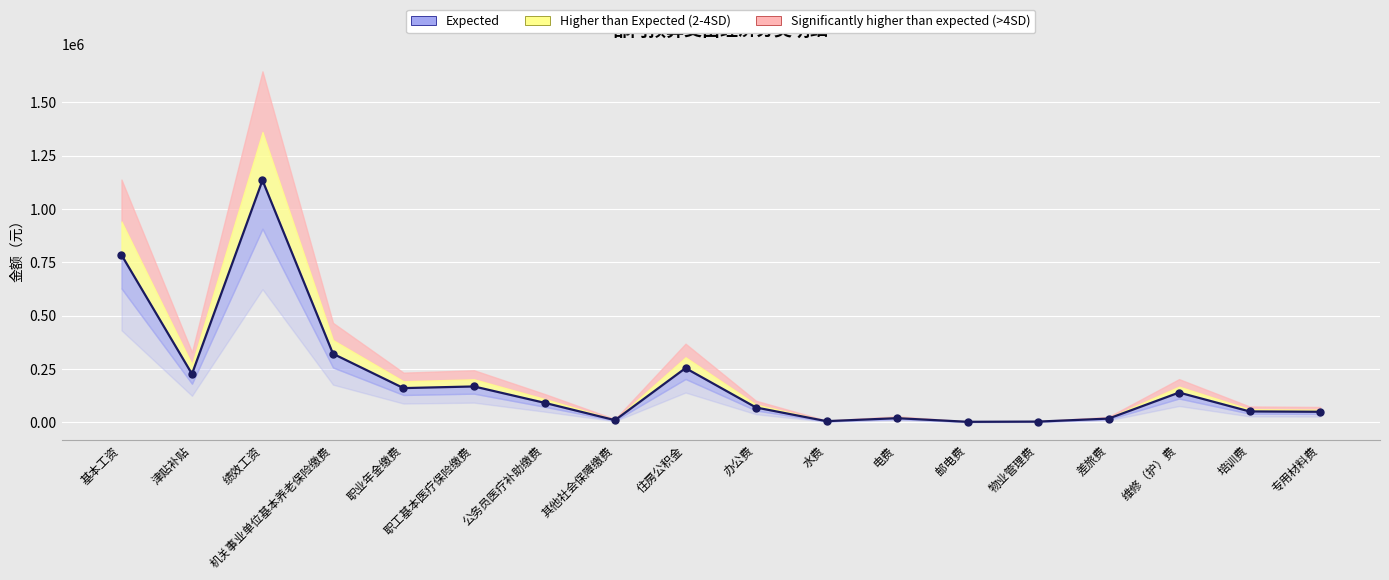

How many lines are shown in the chart?

1